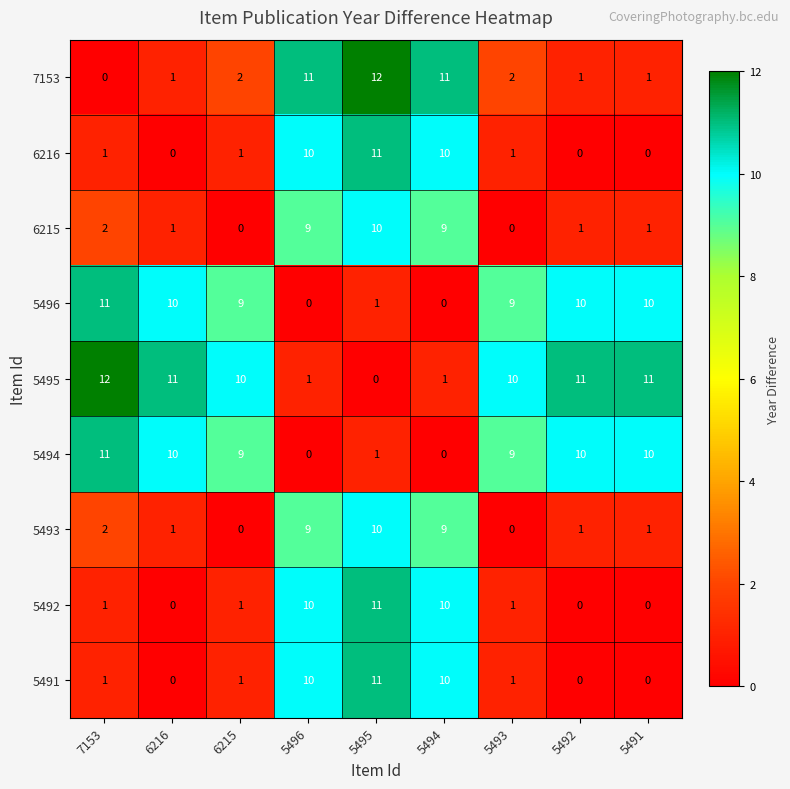

Is it true that 5495 equals 10 at 6215?

True